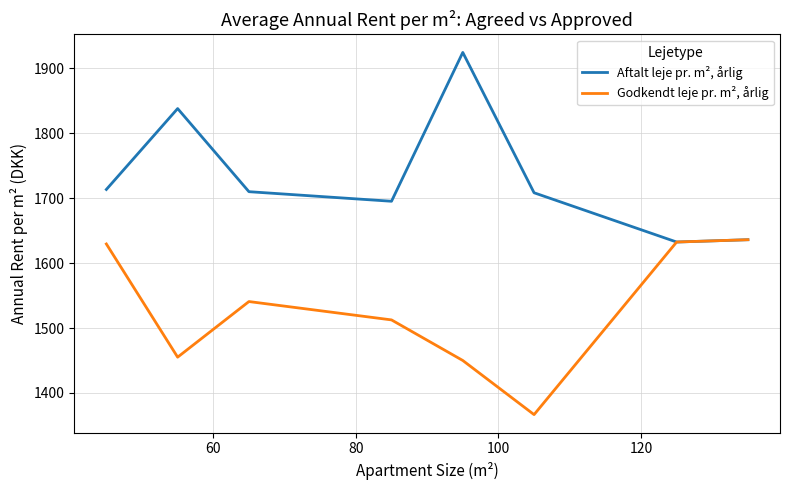

Which series has the largest total across all categories?

Aftalt leje pr. m², årlig